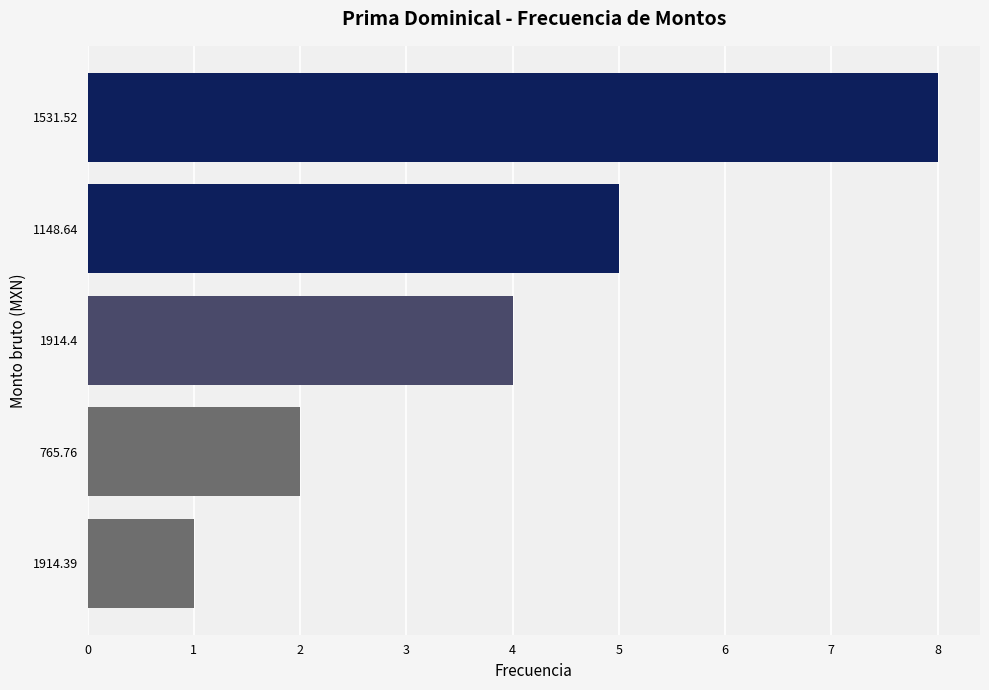

Does the chart contain stacked bars?

No